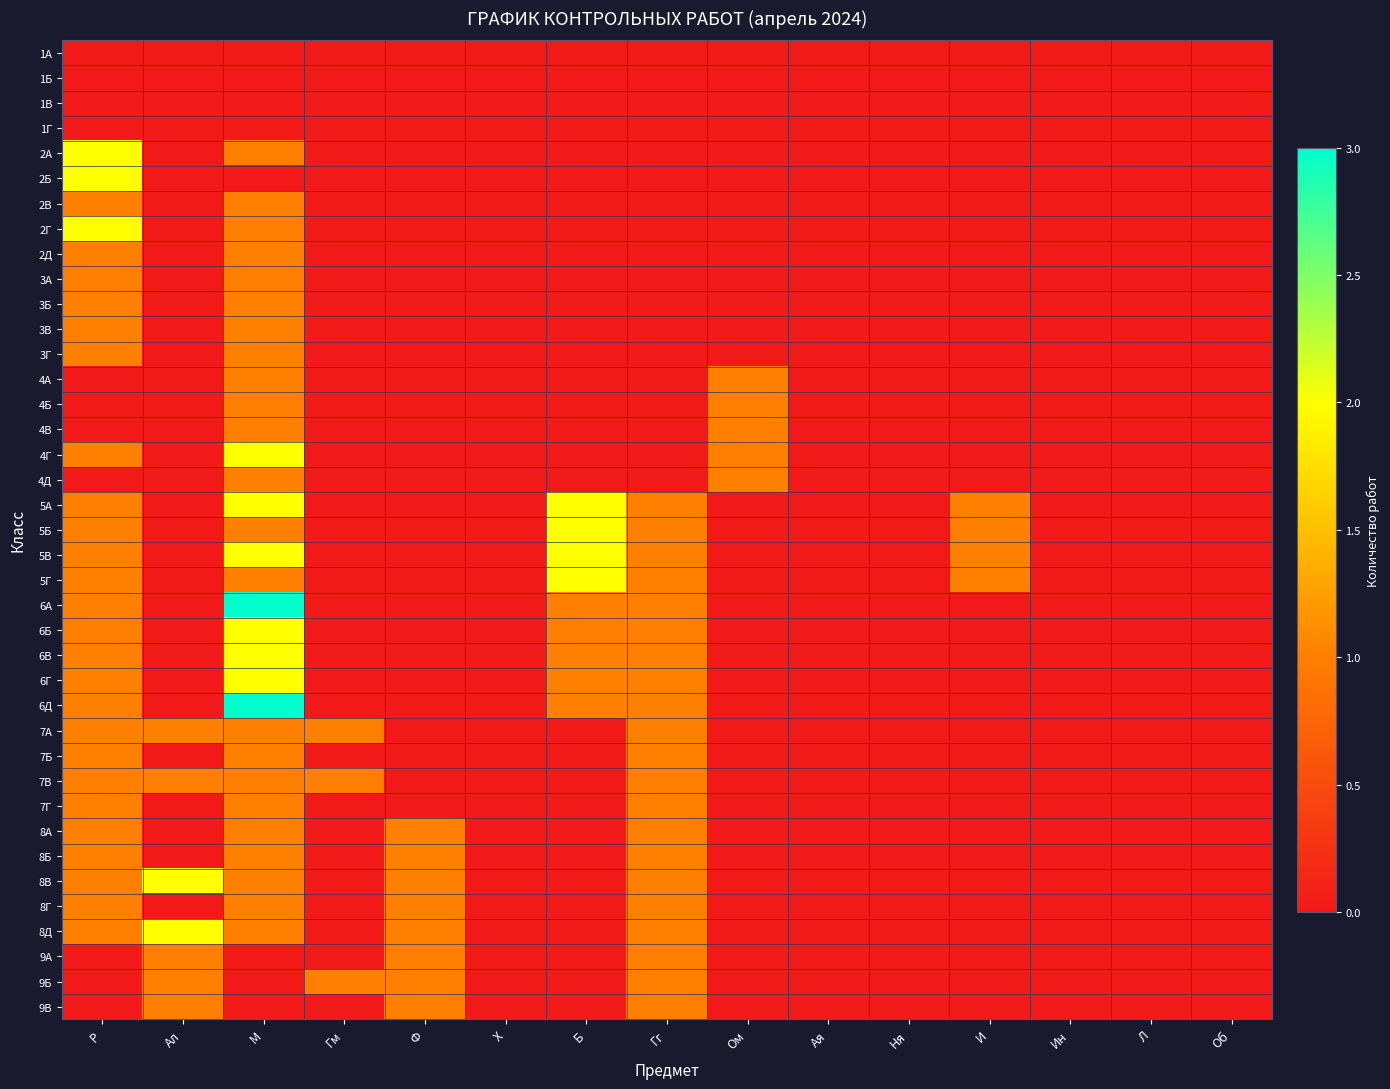

Reading left to right, transcribe all the data shown in this chart.

1А: Р=0	Ал=0	М=0	Гм=0	Ф=0	Х=0	Б=0	Гг=0	Ом=0	Ая=0	Ня=0	И=0	Ин=0	Л=0	Об=0
1Б: Р=0	Ал=0	М=0	Гм=0	Ф=0	Х=0	Б=0	Гг=0	Ом=0	Ая=0	Ня=0	И=0	Ин=0	Л=0	Об=0
1В: Р=0	Ал=0	М=0	Гм=0	Ф=0	Х=0	Б=0	Гг=0	Ом=0	Ая=0	Ня=0	И=0	Ин=0	Л=0	Об=0
1Г: Р=0	Ал=0	М=0	Гм=0	Ф=0	Х=0	Б=0	Гг=0	Ом=0	Ая=0	Ня=0	И=0	Ин=0	Л=0	Об=0
2А: Р=2	Ал=0	М=1	Гм=0	Ф=0	Х=0	Б=0	Гг=0	Ом=0	Ая=0	Ня=0	И=0	Ин=0	Л=0	Об=0
2Б: Р=2	Ал=0	М=0	Гм=0	Ф=0	Х=0	Б=0	Гг=0	Ом=0	Ая=0	Ня=0	И=0	Ин=0	Л=0	Об=0
2В: Р=1	Ал=0	М=1	Гм=0	Ф=0	Х=0	Б=0	Гг=0	Ом=0	Ая=0	Ня=0	И=0	Ин=0	Л=0	Об=0
2Г: Р=2	Ал=0	М=1	Гм=0	Ф=0	Х=0	Б=0	Гг=0	Ом=0	Ая=0	Ня=0	И=0	Ин=0	Л=0	Об=0
2Д: Р=1	Ал=0	М=1	Гм=0	Ф=0	Х=0	Б=0	Гг=0	Ом=0	Ая=0	Ня=0	И=0	Ин=0	Л=0	Об=0
3А: Р=1	Ал=0	М=1	Гм=0	Ф=0	Х=0	Б=0	Гг=0	Ом=0	Ая=0	Ня=0	И=0	Ин=0	Л=0	Об=0
3Б: Р=1	Ал=0	М=1	Гм=0	Ф=0	Х=0	Б=0	Гг=0	Ом=0	Ая=0	Ня=0	И=0	Ин=0	Л=0	Об=0
3В: Р=1	Ал=0	М=1	Гм=0	Ф=0	Х=0	Б=0	Гг=0	Ом=0	Ая=0	Ня=0	И=0	Ин=0	Л=0	Об=0
3Г: Р=1	Ал=0	М=1	Гм=0	Ф=0	Х=0	Б=0	Гг=0	Ом=0	Ая=0	Ня=0	И=0	Ин=0	Л=0	Об=0
4А: Р=0	Ал=0	М=1	Гм=0	Ф=0	Х=0	Б=0	Гг=0	Ом=1	Ая=0	Ня=0	И=0	Ин=0	Л=0	Об=0
4Б: Р=0	Ал=0	М=1	Гм=0	Ф=0	Х=0	Б=0	Гг=0	Ом=1	Ая=0	Ня=0	И=0	Ин=0	Л=0	Об=0
4В: Р=0	Ал=0	М=1	Гм=0	Ф=0	Х=0	Б=0	Гг=0	Ом=1	Ая=0	Ня=0	И=0	Ин=0	Л=0	Об=0
4Г: Р=1	Ал=0	М=2	Гм=0	Ф=0	Х=0	Б=0	Гг=0	Ом=1	Ая=0	Ня=0	И=0	Ин=0	Л=0	Об=0
4Д: Р=0	Ал=0	М=1	Гм=0	Ф=0	Х=0	Б=0	Гг=0	Ом=1	Ая=0	Ня=0	И=0	Ин=0	Л=0	Об=0
5А: Р=1	Ал=0	М=2	Гм=0	Ф=0	Х=0	Б=2	Гг=1	Ом=0	Ая=0	Ня=0	И=1	Ин=0	Л=0	Об=0
5Б: Р=1	Ал=0	М=1	Гм=0	Ф=0	Х=0	Б=2	Гг=1	Ом=0	Ая=0	Ня=0	И=1	Ин=0	Л=0	Об=0
5В: Р=1	Ал=0	М=2	Гм=0	Ф=0	Х=0	Б=2	Гг=1	Ом=0	Ая=0	Ня=0	И=1	Ин=0	Л=0	Об=0
5Г: Р=1	Ал=0	М=1	Гм=0	Ф=0	Х=0	Б=2	Гг=1	Ом=0	Ая=0	Ня=0	И=1	Ин=0	Л=0	Об=0
6А: Р=1	Ал=0	М=3	Гм=0	Ф=0	Х=0	Б=1	Гг=1	Ом=0	Ая=0	Ня=0	И=0	Ин=0	Л=0	Об=0
6Б: Р=1	Ал=0	М=2	Гм=0	Ф=0	Х=0	Б=1	Гг=1	Ом=0	Ая=0	Ня=0	И=0	Ин=0	Л=0	Об=0
6В: Р=1	Ал=0	М=2	Гм=0	Ф=0	Х=0	Б=1	Гг=1	Ом=0	Ая=0	Ня=0	И=0	Ин=0	Л=0	Об=0
6Г: Р=1	Ал=0	М=2	Гм=0	Ф=0	Х=0	Б=1	Гг=1	Ом=0	Ая=0	Ня=0	И=0	Ин=0	Л=0	Об=0
6Д: Р=1	Ал=0	М=3	Гм=0	Ф=0	Х=0	Б=1	Гг=1	Ом=0	Ая=0	Ня=0	И=0	Ин=0	Л=0	Об=0
7А: Р=1	Ал=1	М=1	Гм=1	Ф=0	Х=0	Б=0	Гг=1	Ом=0	Ая=0	Ня=0	И=0	Ин=0	Л=0	Об=0
7Б: Р=1	Ал=0	М=1	Гм=0	Ф=0	Х=0	Б=0	Гг=1	Ом=0	Ая=0	Ня=0	И=0	Ин=0	Л=0	Об=0
7В: Р=1	Ал=1	М=1	Гм=1	Ф=0	Х=0	Б=0	Гг=1	Ом=0	Ая=0	Ня=0	И=0	Ин=0	Л=0	Об=0
7Г: Р=1	Ал=0	М=1	Гм=0	Ф=0	Х=0	Б=0	Гг=1	Ом=0	Ая=0	Ня=0	И=0	Ин=0	Л=0	Об=0
8А: Р=1	Ал=0	М=1	Гм=0	Ф=1	Х=0	Б=0	Гг=1	Ом=0	Ая=0	Ня=0	И=0	Ин=0	Л=0	Об=0
8Б: Р=1	Ал=0	М=1	Гм=0	Ф=1	Х=0	Б=0	Гг=1	Ом=0	Ая=0	Ня=0	И=0	Ин=0	Л=0	Об=0
8В: Р=1	Ал=2	М=1	Гм=0	Ф=1	Х=0	Б=0	Гг=1	Ом=0	Ая=0	Ня=0	И=0	Ин=0	Л=0	Об=0
8Г: Р=1	Ал=0	М=1	Гм=0	Ф=1	Х=0	Б=0	Гг=1	Ом=0	Ая=0	Ня=0	И=0	Ин=0	Л=0	Об=0
8Д: Р=1	Ал=2	М=1	Гм=0	Ф=1	Х=0	Б=0	Гг=1	Ом=0	Ая=0	Ня=0	И=0	Ин=0	Л=0	Об=0
9А: Р=0	Ал=1	М=0	Гм=0	Ф=1	Х=0	Б=0	Гг=1	Ом=0	Ая=0	Ня=0	И=0	Ин=0	Л=0	Об=0
9Б: Р=0	Ал=1	М=0	Гм=1	Ф=1	Х=0	Б=0	Гг=1	Ом=0	Ая=0	Ня=0	И=0	Ин=0	Л=0	Об=0
9В: Р=0	Ал=1	М=0	Гм=0	Ф=1	Х=0	Б=0	Гг=1	Ом=0	Ая=0	Ня=0	И=0	Ин=0	Л=0	Об=0